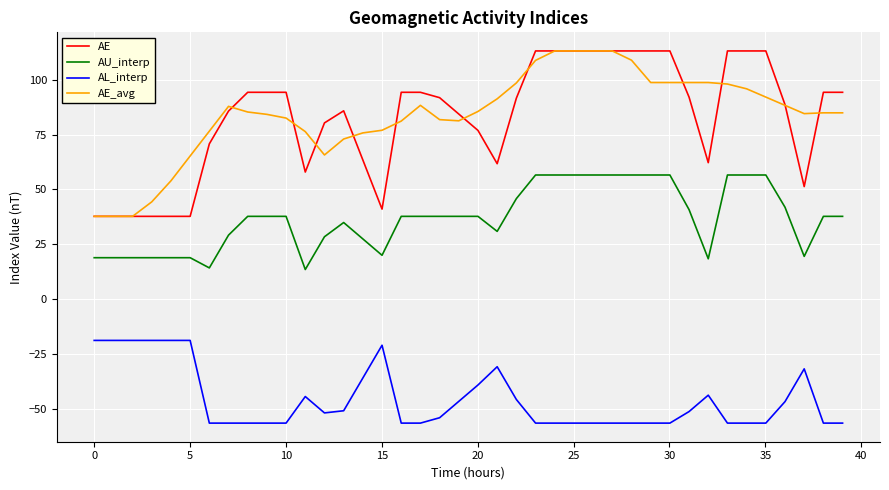

Is this an area chart (filled region under the line)?

No